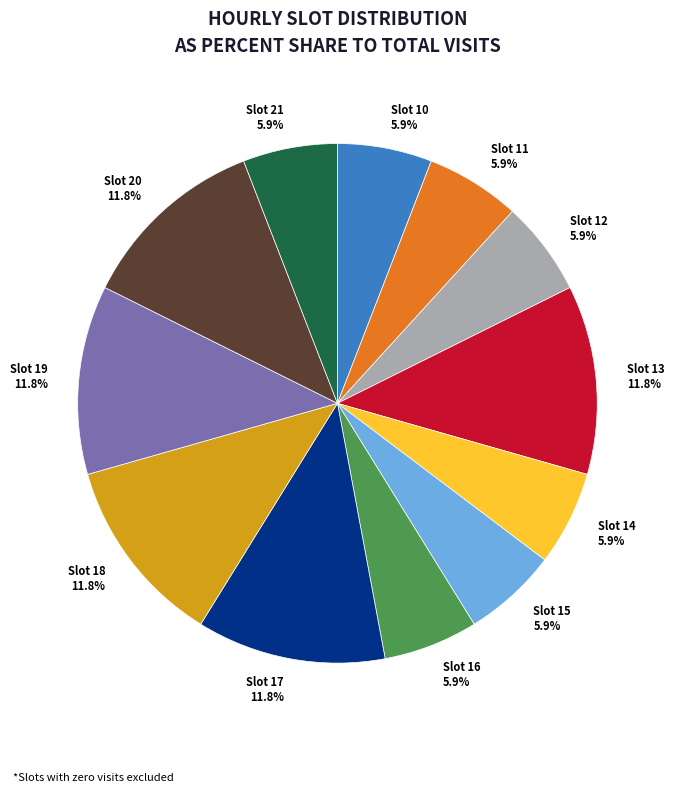

Approximately how many times larger is the value at Slot 13 compared to Slot 11?

2.0